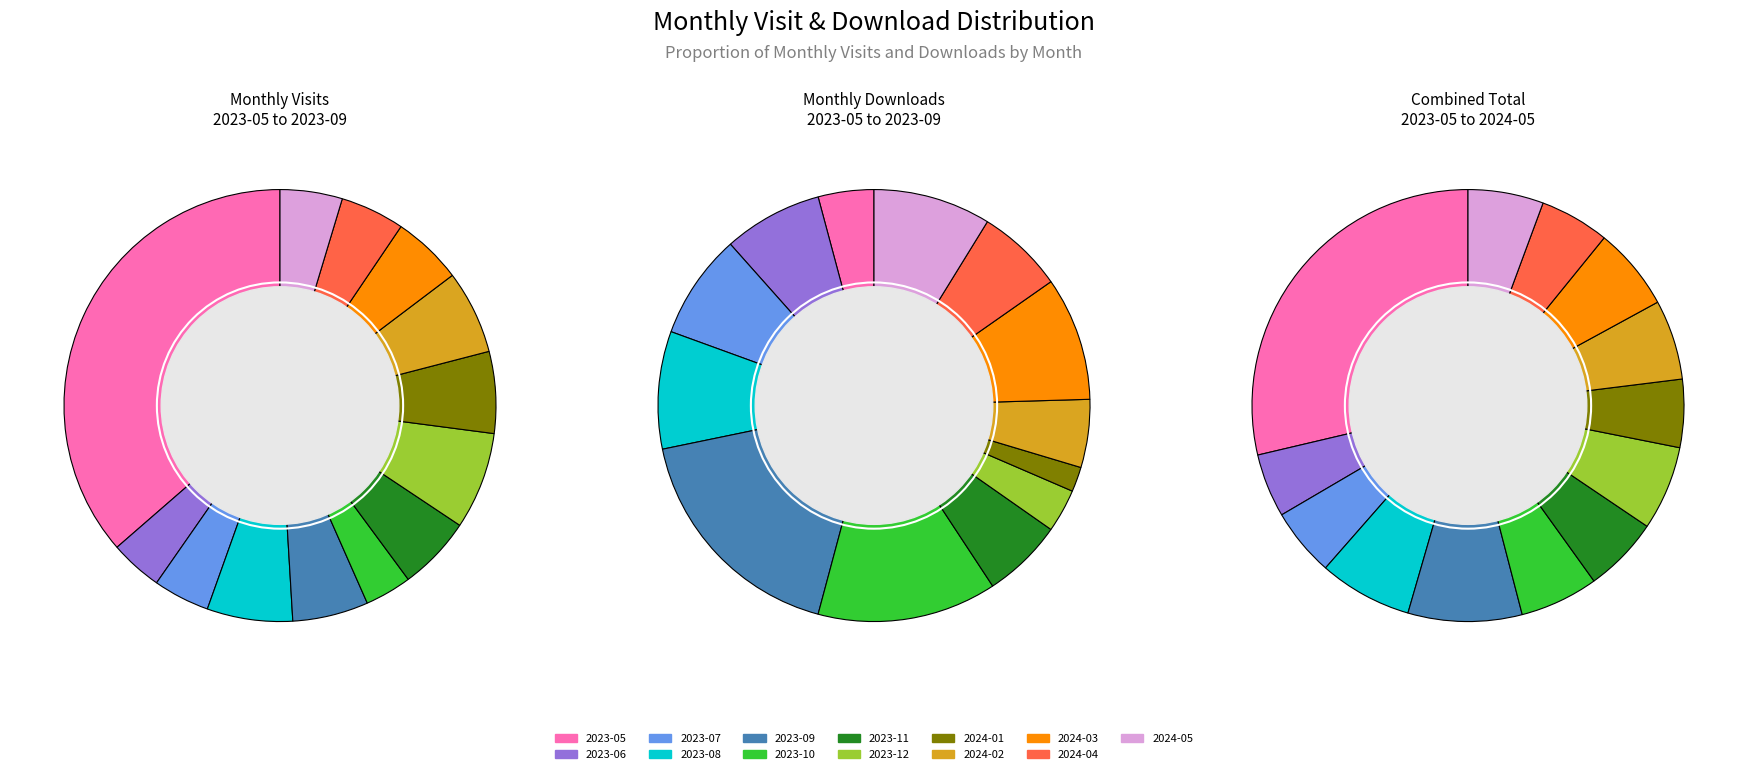

Rank the categories by value from highest to lowest.

2023-05, 2023-12, 2023-08, 2024-02, 2024-01, 2023-09, 2023-11, 2024-03, 2024-04, 2024-05, 2023-07, 2023-06, 2023-10